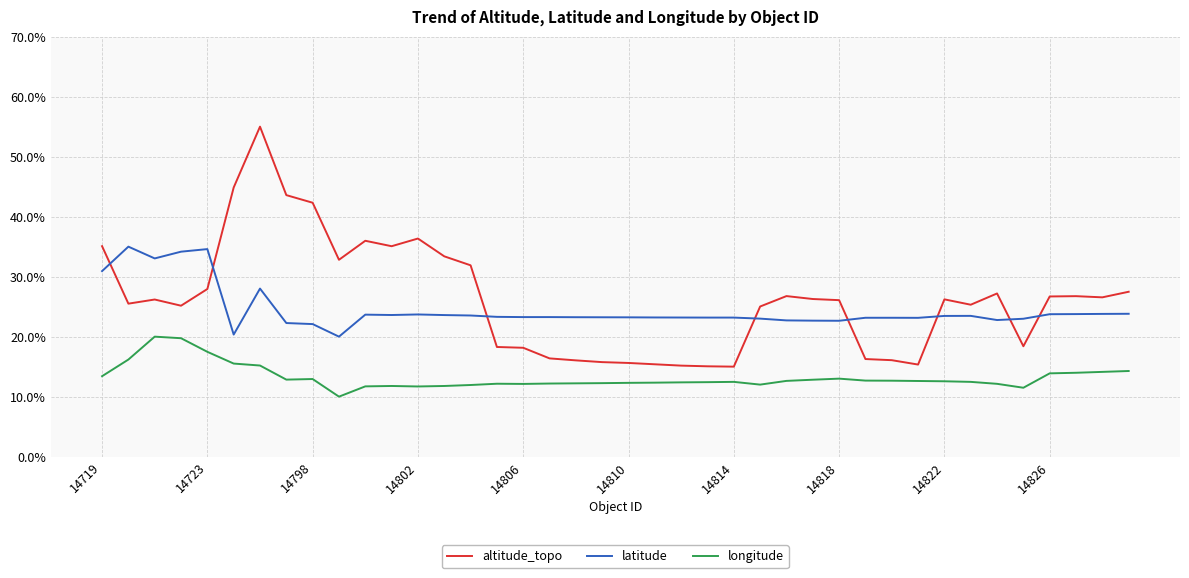

Which series has the widest spread of values?

altitude_topo